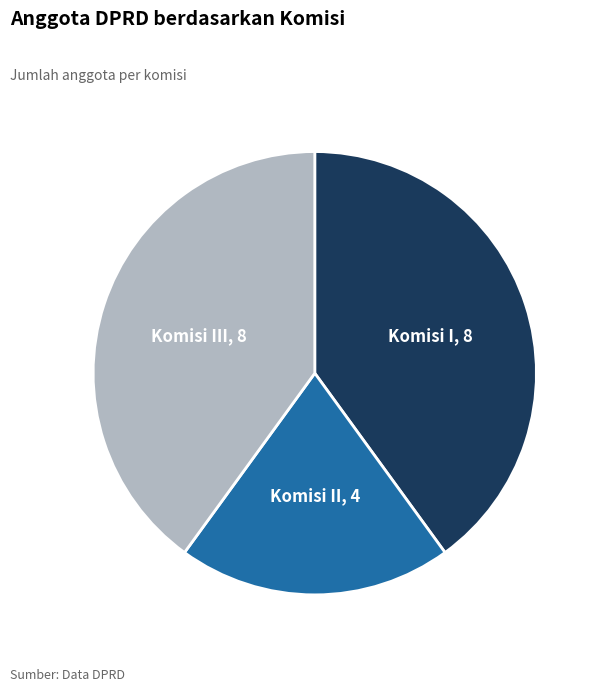

Count the number of slices in the pie.

3